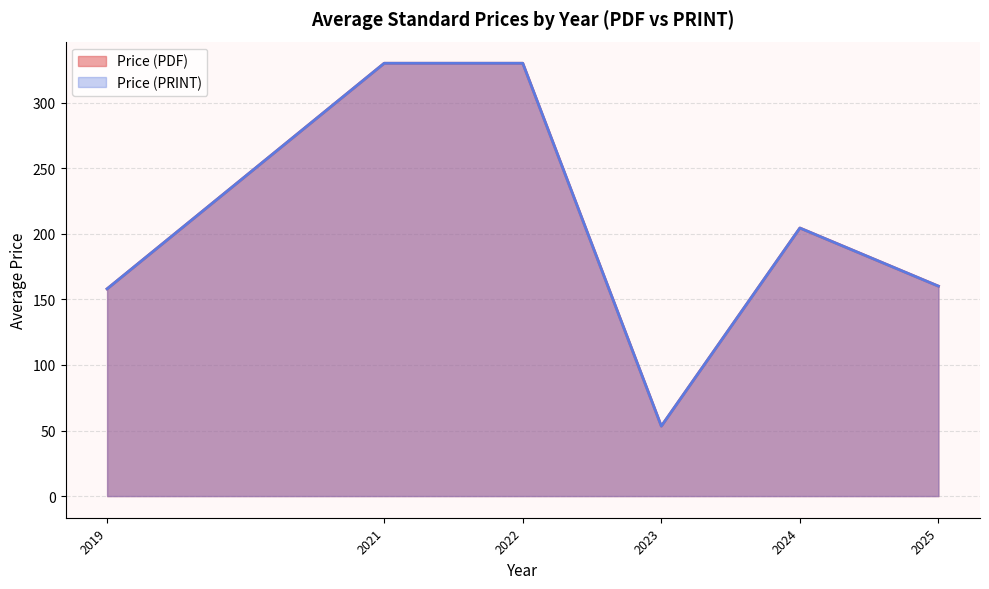

Which has a higher value, 2024 or 2025?

2024